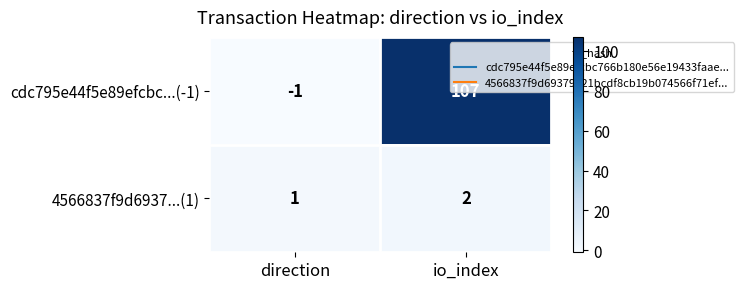

What is the sum of all cdc795e44f5e89efcbc...(-1) values?

106